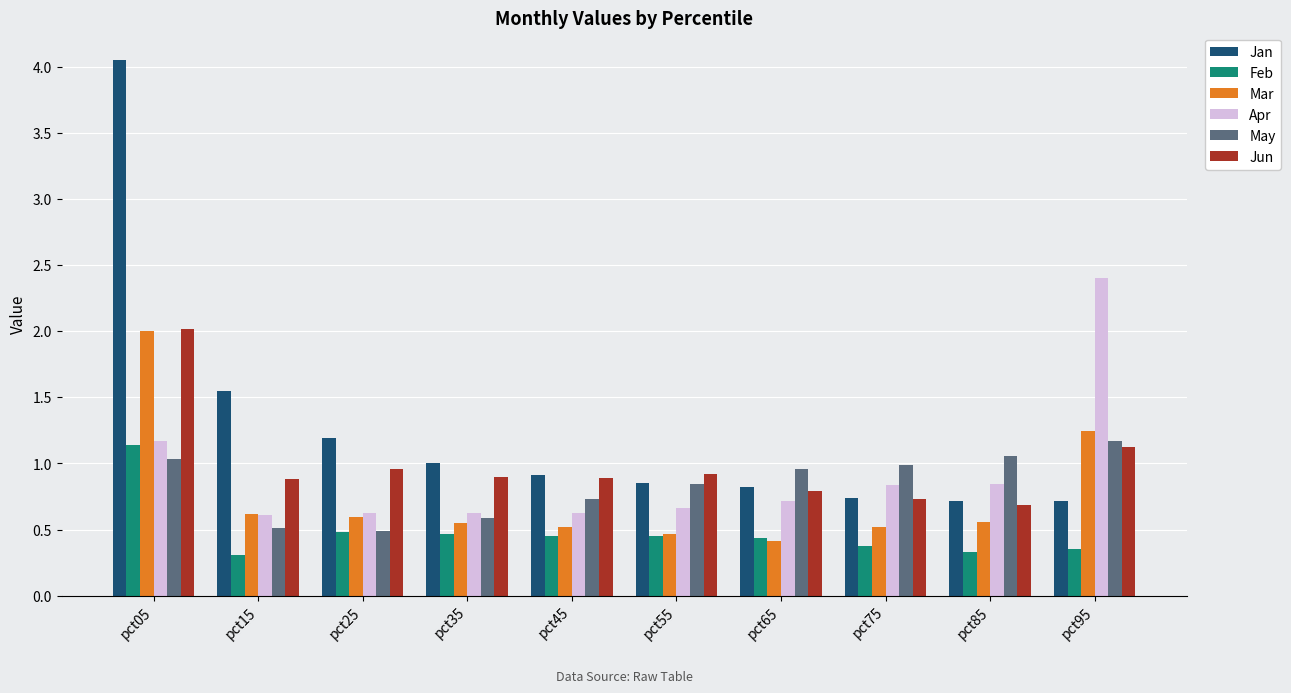

What is the difference between the maximum and minimum values in the May series?

0.7